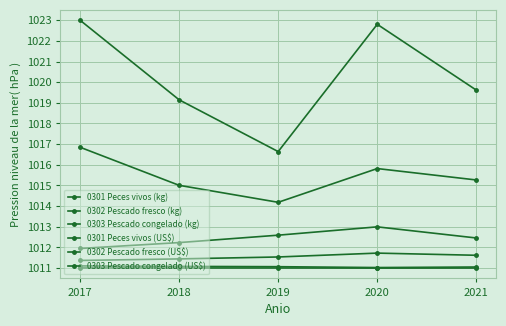

How many series are shown in this chart?

6